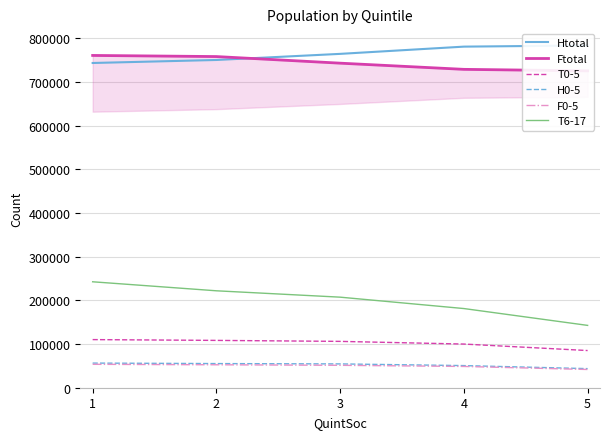

Where does the Htotal series first go above 764490?

4